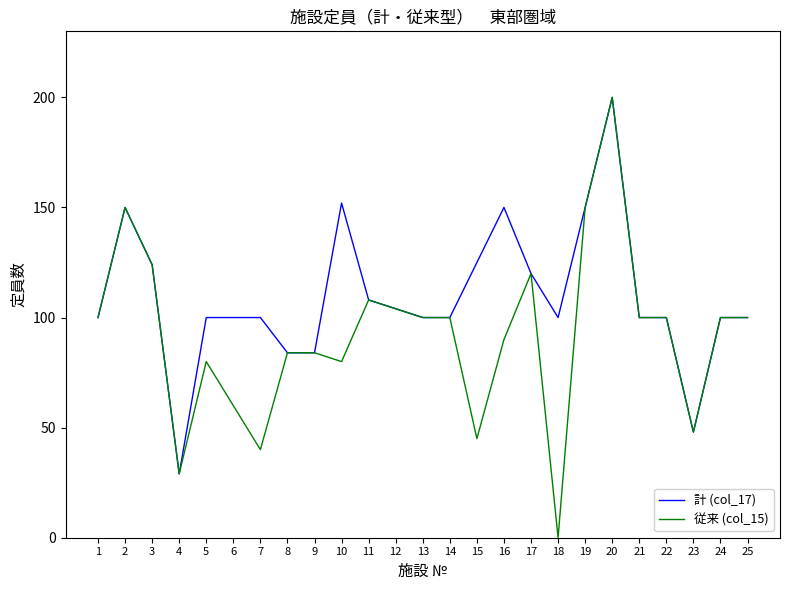

What is the difference between the maximum and second lowest values in the 計 (col_17) series?

152